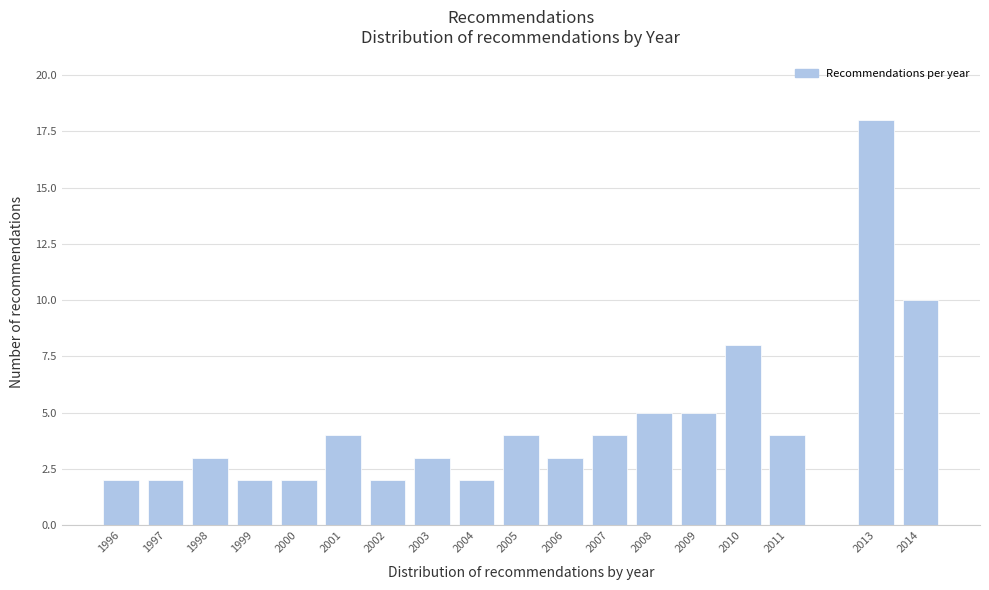

Reading right to left, transcribe all the data shown in this chart.

10	18	4	8	5	5	4	3	4	2	3	2	4	2	2	3	2	2